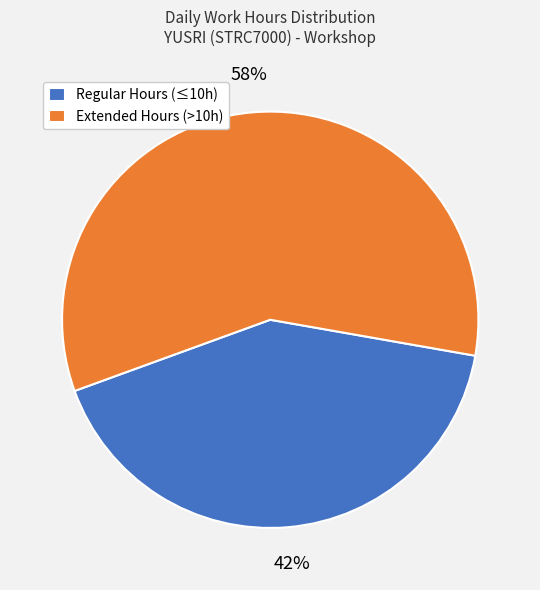

To the nearest percent, what percentage of the pie is Regular Hours (≤10h)?

42%